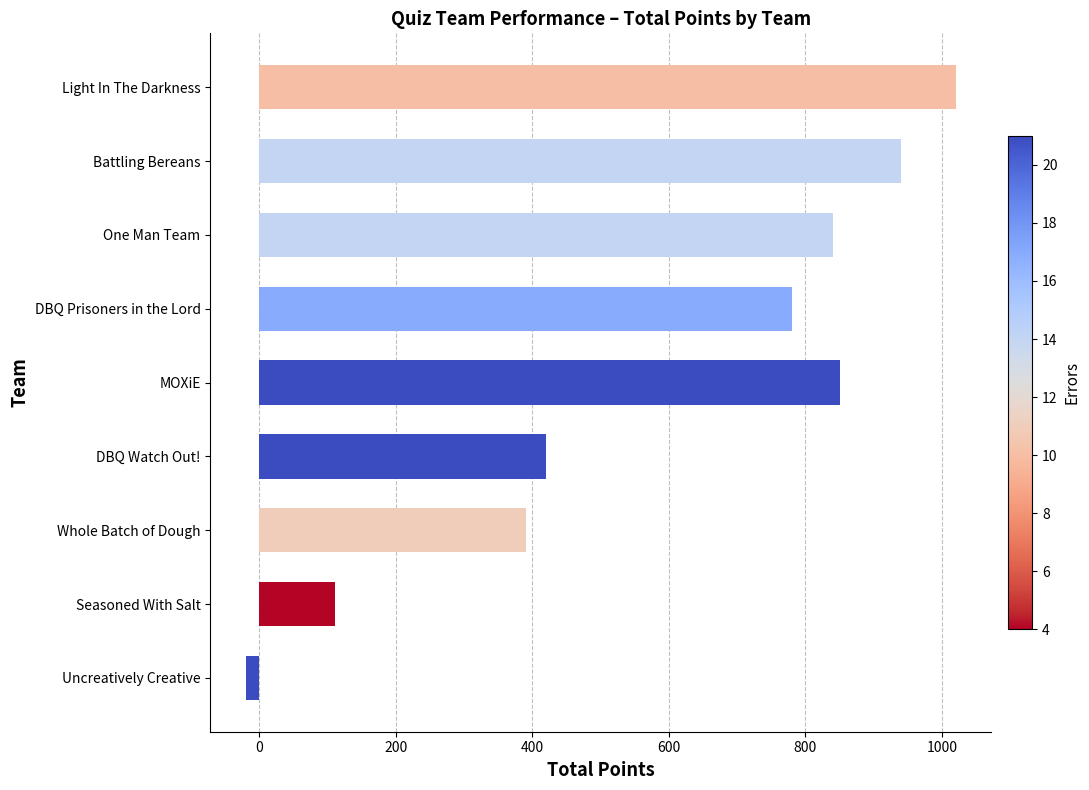

What is the greatest value displayed?

1020